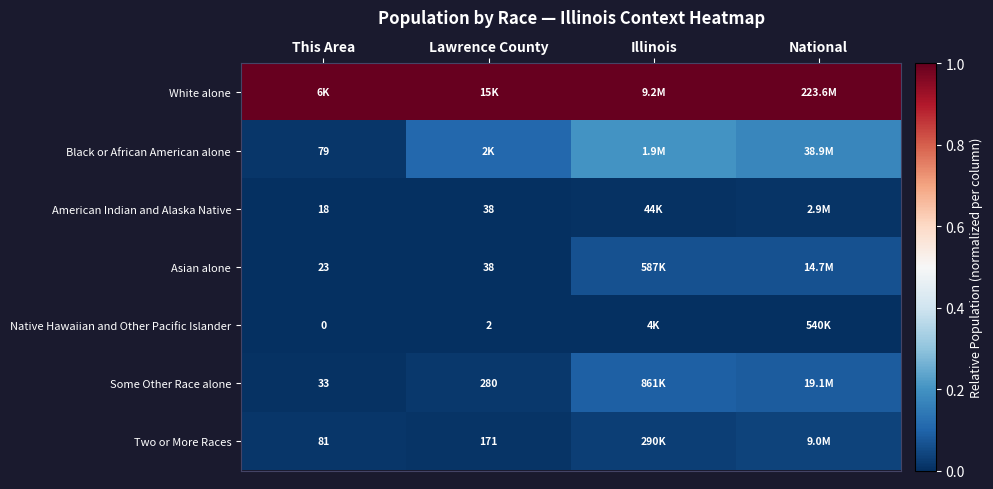

Rank the series by their maximum value, from lowest to highest.

Native Hawaiian and Other Pacific Islander, American Indian and Alaska Native, Two or More Races, Asian alone, Some Other Race alone, Black or African American alone, White alone